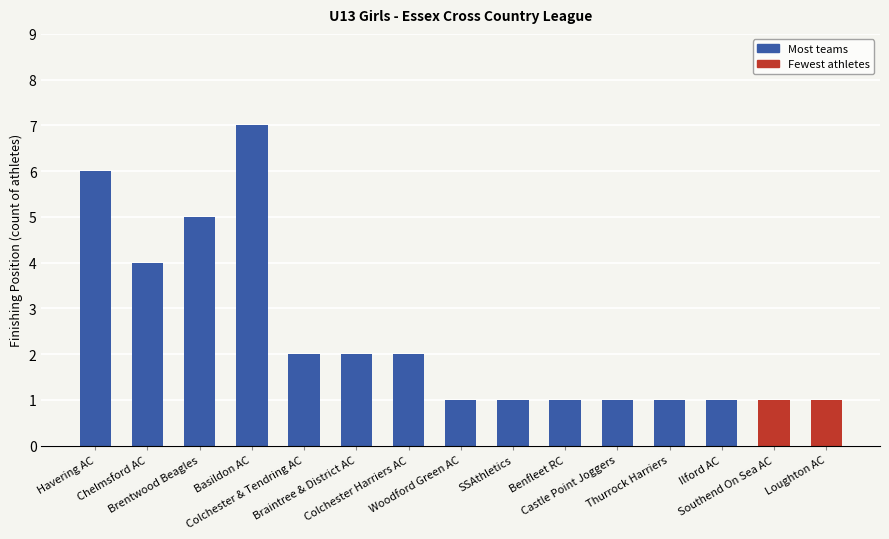

Which has a higher value, Southend On Sea AC or Chelmsford AC?

Chelmsford AC